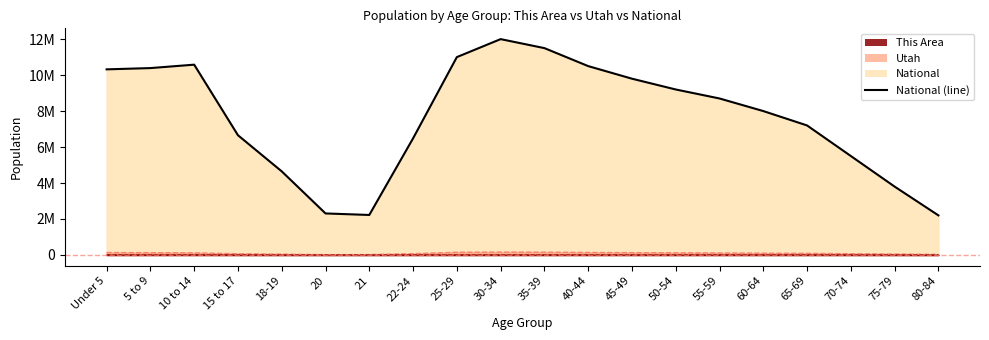

What is the maximum value shown in the chart?

12000000